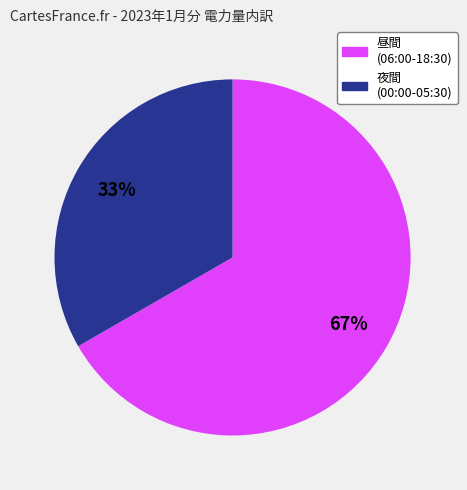

How many segments does this pie chart have?

2